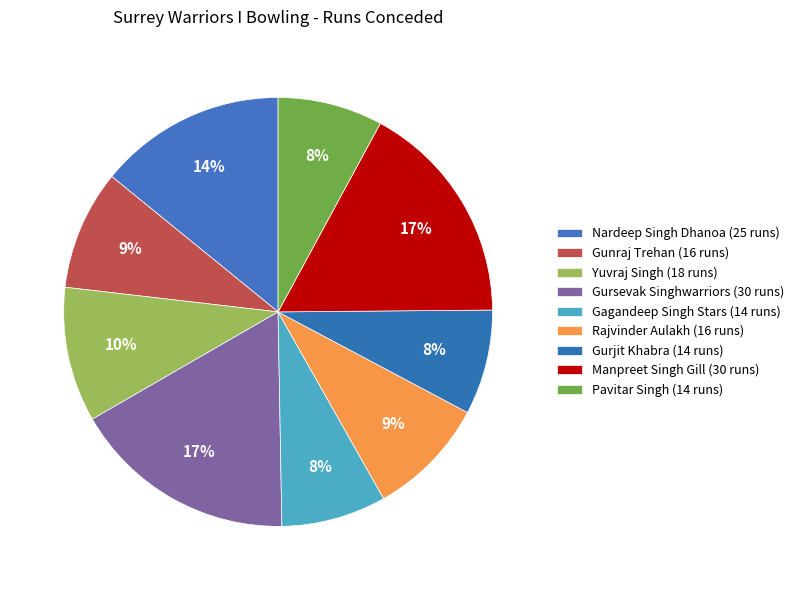

Rank the categories by value from lowest to highest.

Gagandeep Singh Stars, Gurjit Khabra, Pavitar Singh, Gunraj Trehan, Rajvinder Aulakh, Yuvraj Singh, Nardeep Singh Dhanoa, Gursevak Singhwarriors, Manpreet Singh Gill